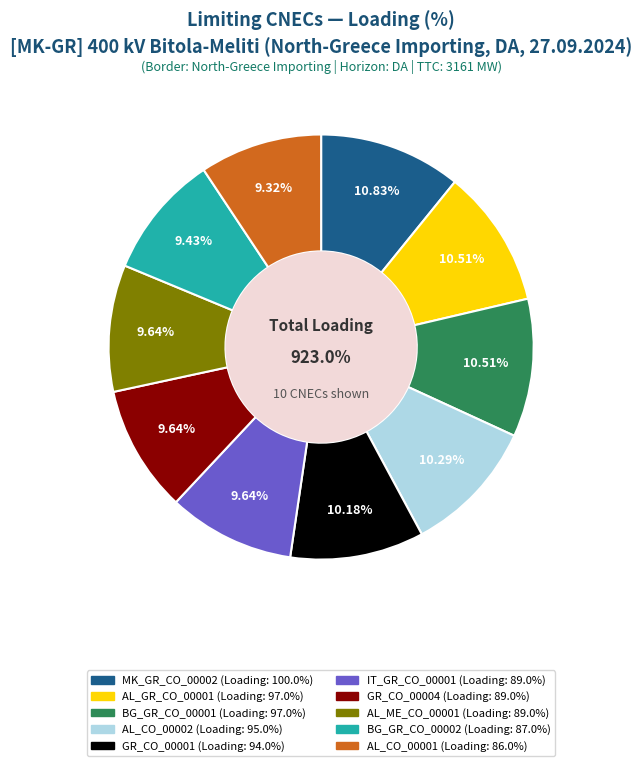

Does AL_CO_00001 represent more than half of the total?

No